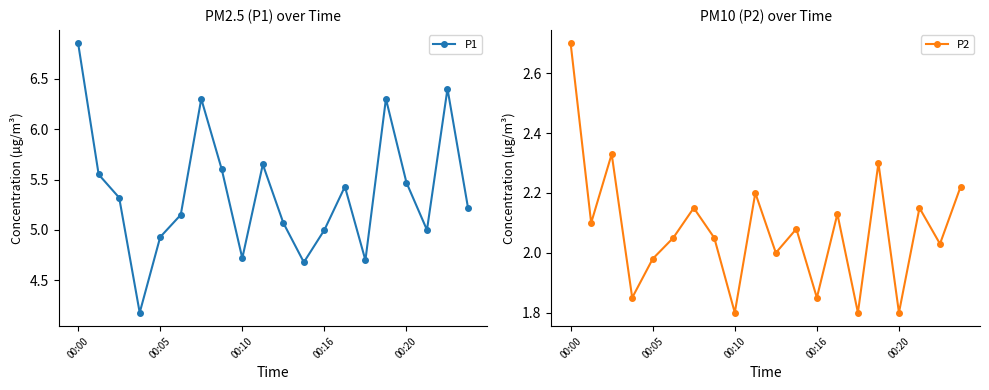

Is it true that P1 equals 1.7 at 00:20?

False